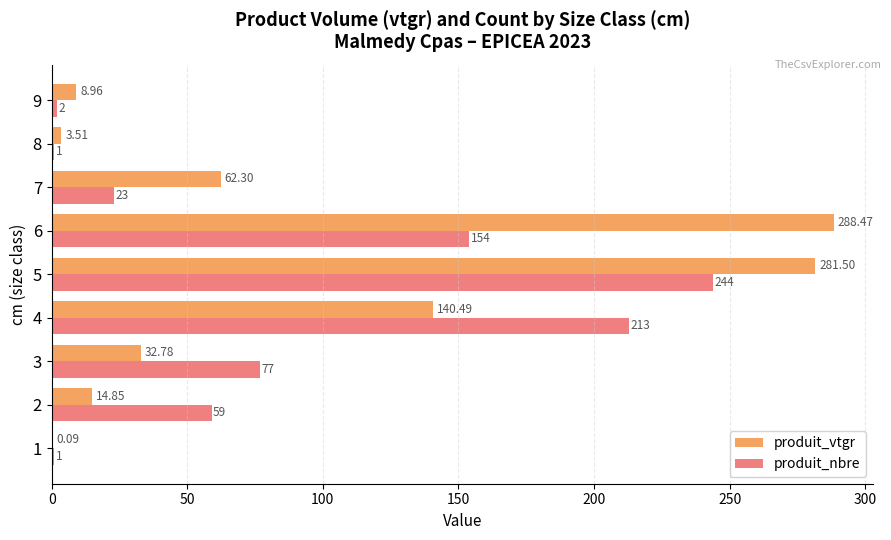

What are all the series names shown in the legend?

produit_vtgr, produit_nbre